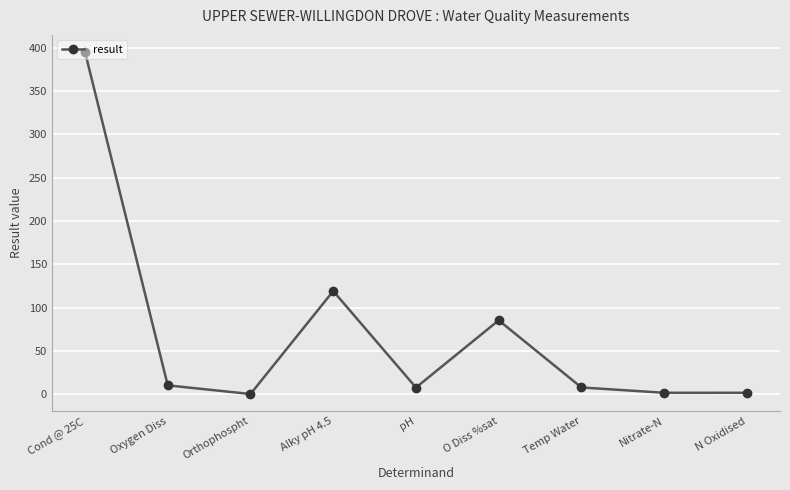

The value at Cond @ 25C is 694.3. True or false?

False